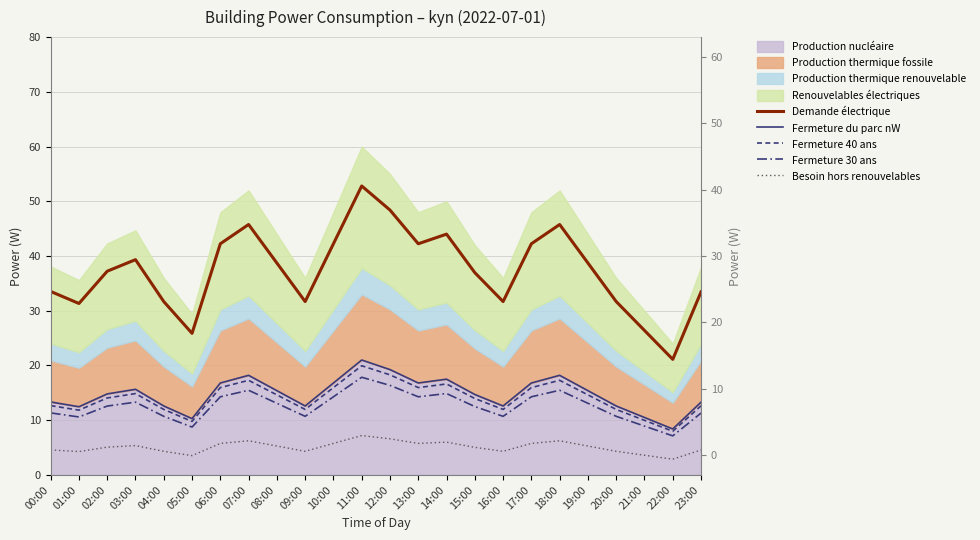

Which series has the largest range (max minus min)?

Demande électrique